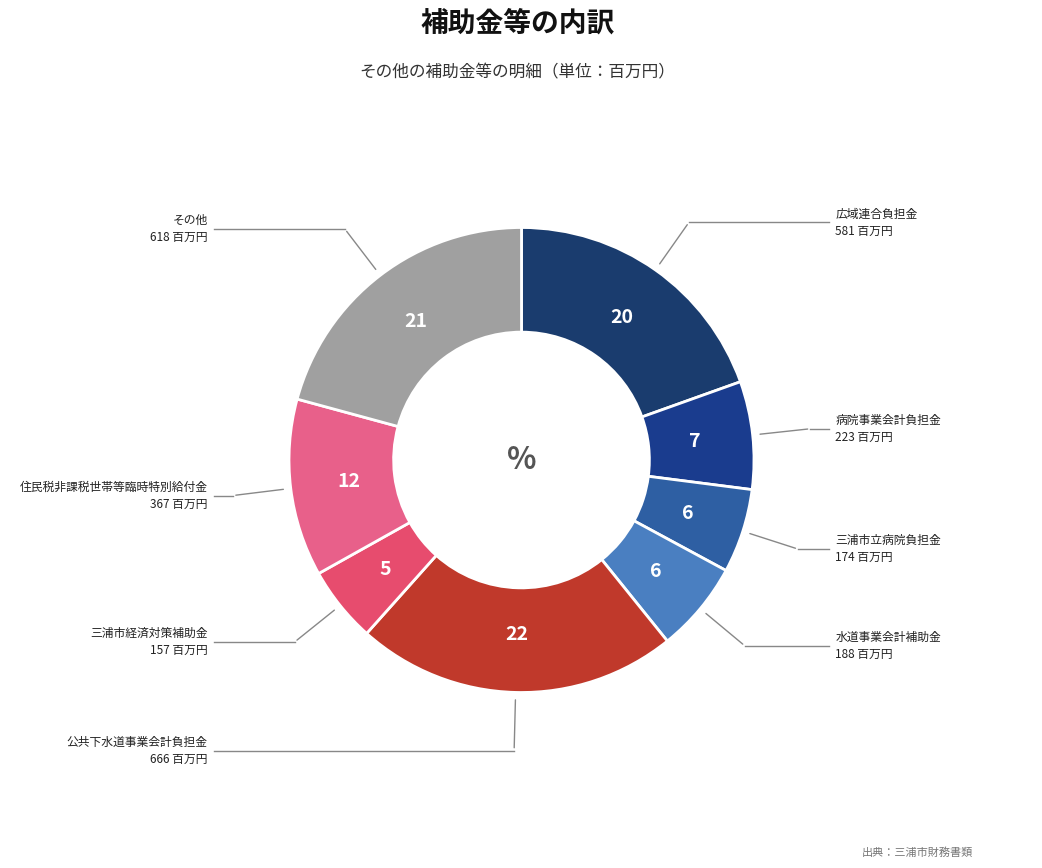

Count the number of slices in the pie.

8